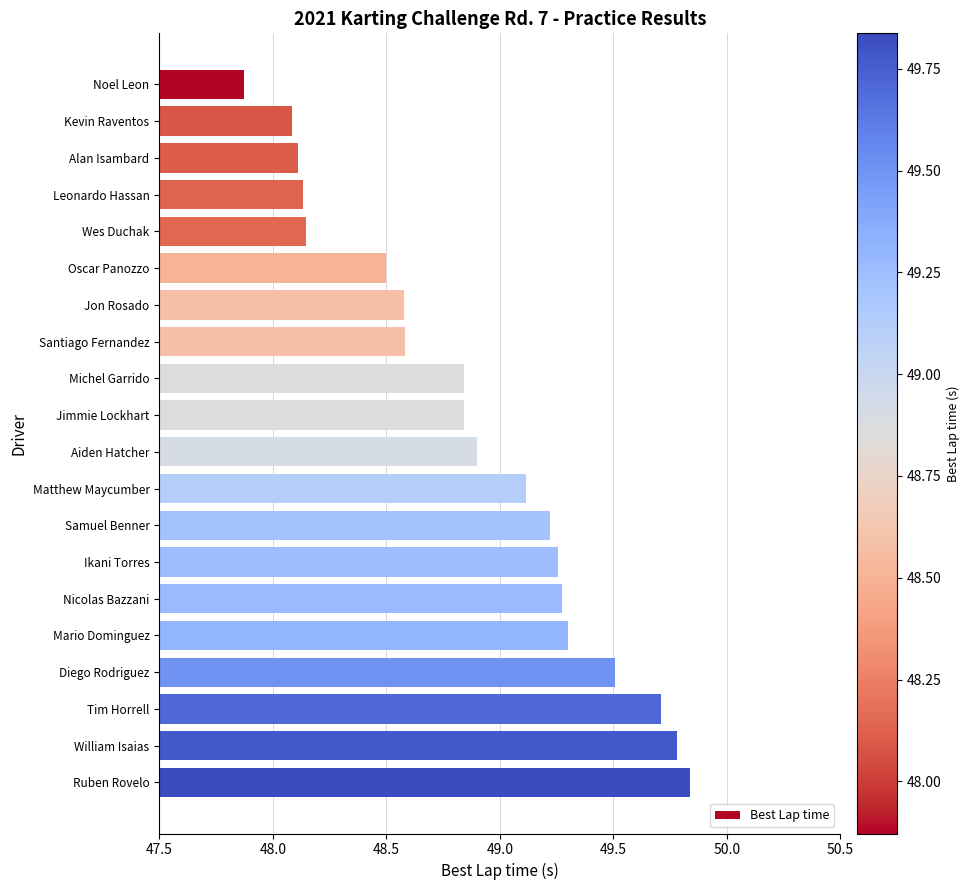

What is the sum of all values?

977.6